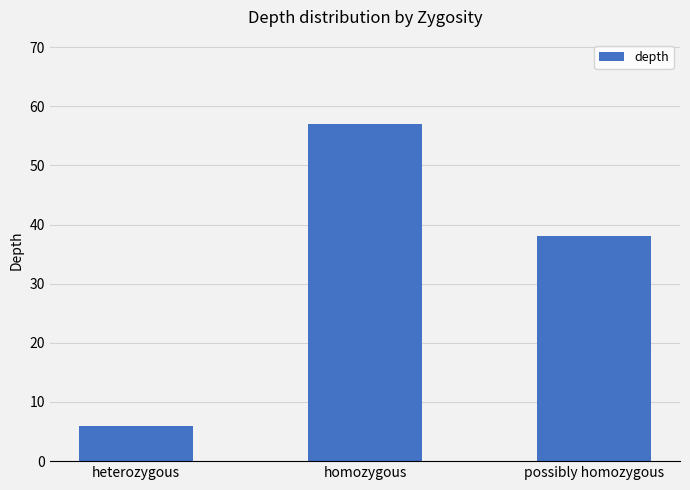

What is the change in value from homozygous to possibly homozygous?

-19